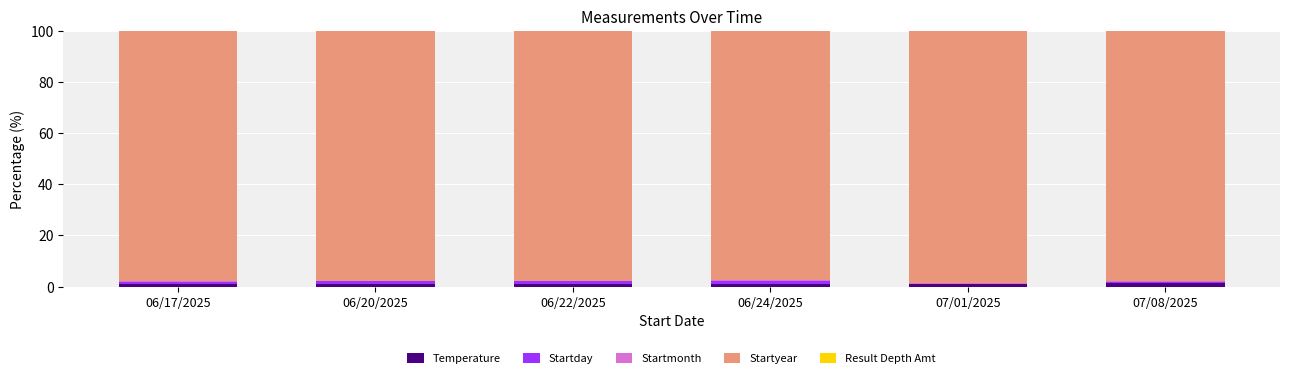

How many data points does each series have?

6